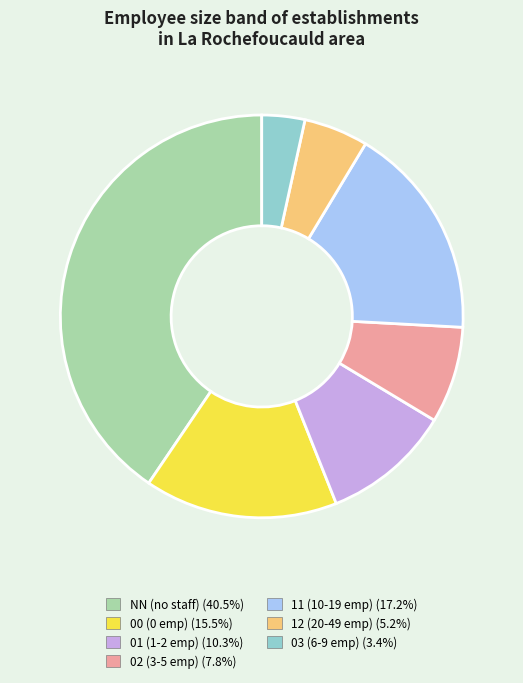

Count the number of slices in the pie.

7